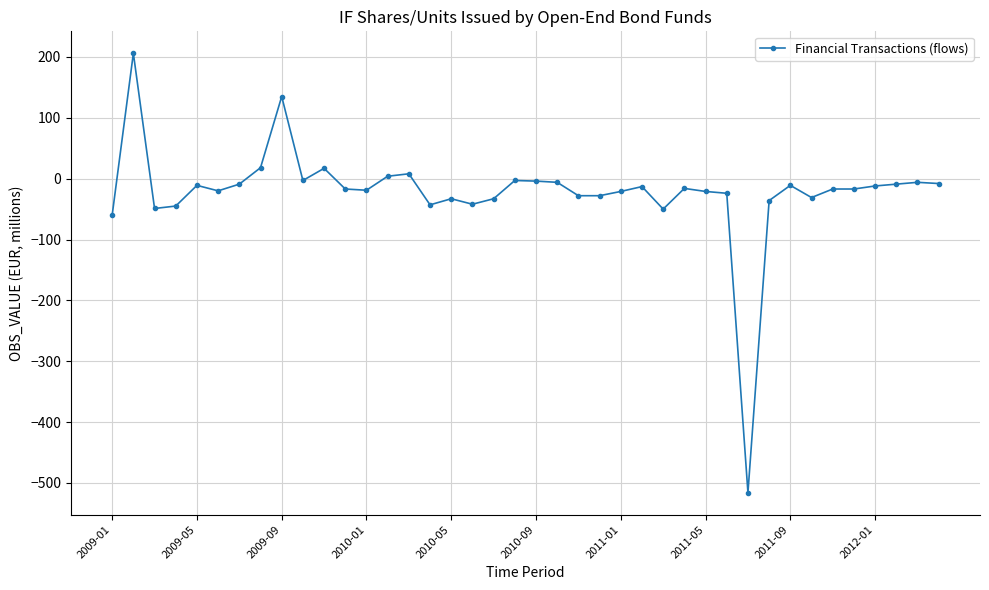

Is this an area chart (filled region under the line)?

No